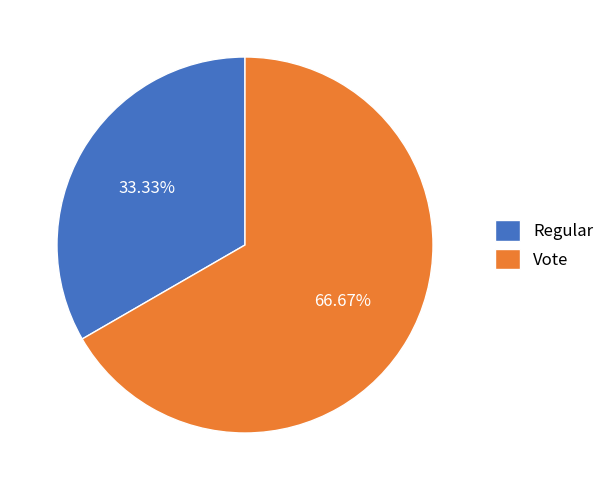

Between Regular and Vote, which is larger?

Vote